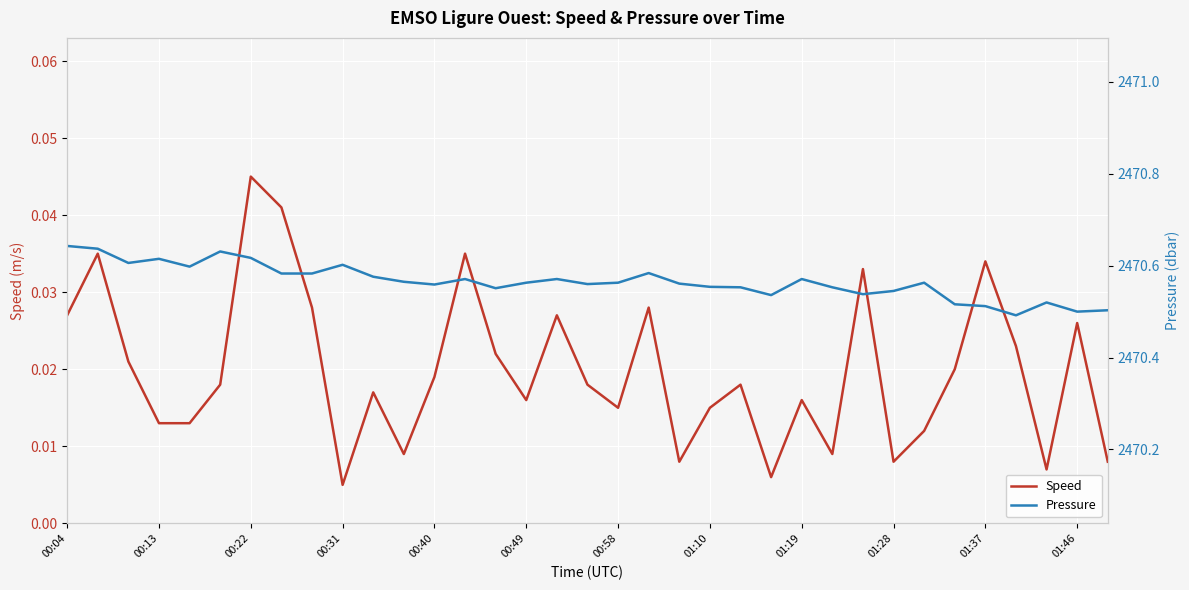

At 01:28, list the series in order from smallest to largest.

Speed, Pressure